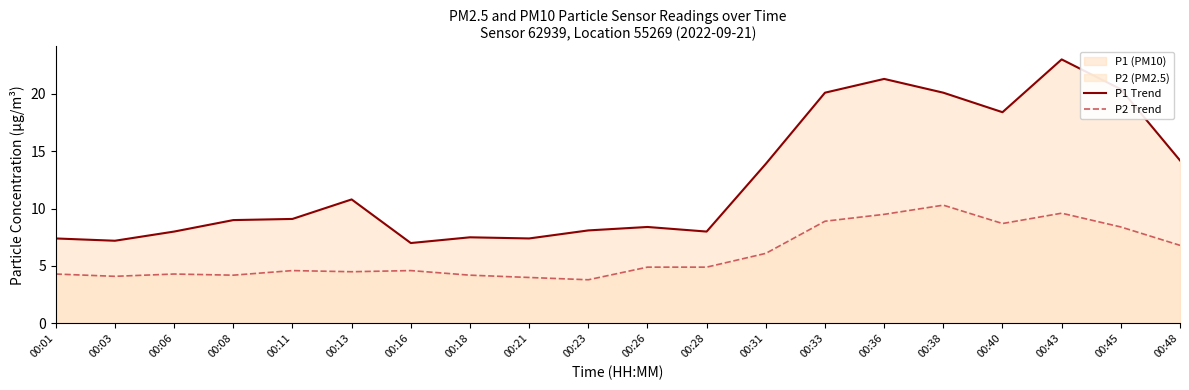

How many lines are shown in the chart?

2